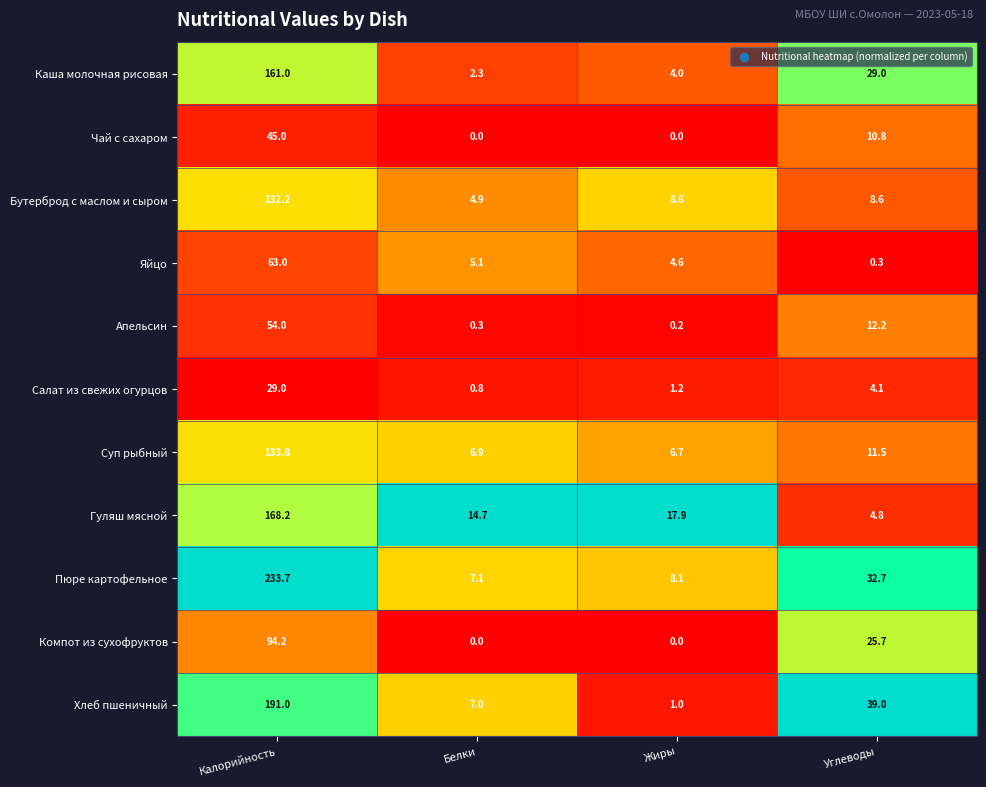

What is the sum of the Пюре картофельное values at Углеводы and Белки?

39.8